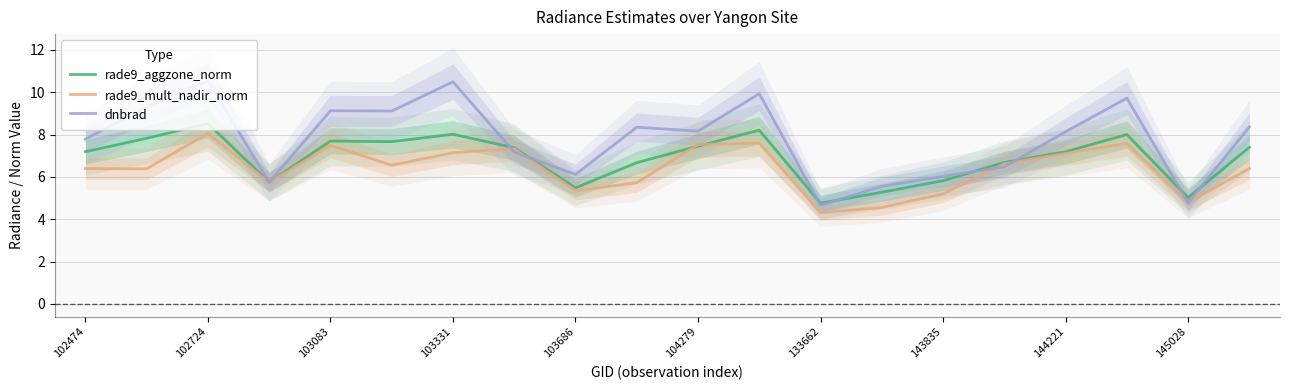

True or false: dnbrad has a value of 2.8 at 104279.

False